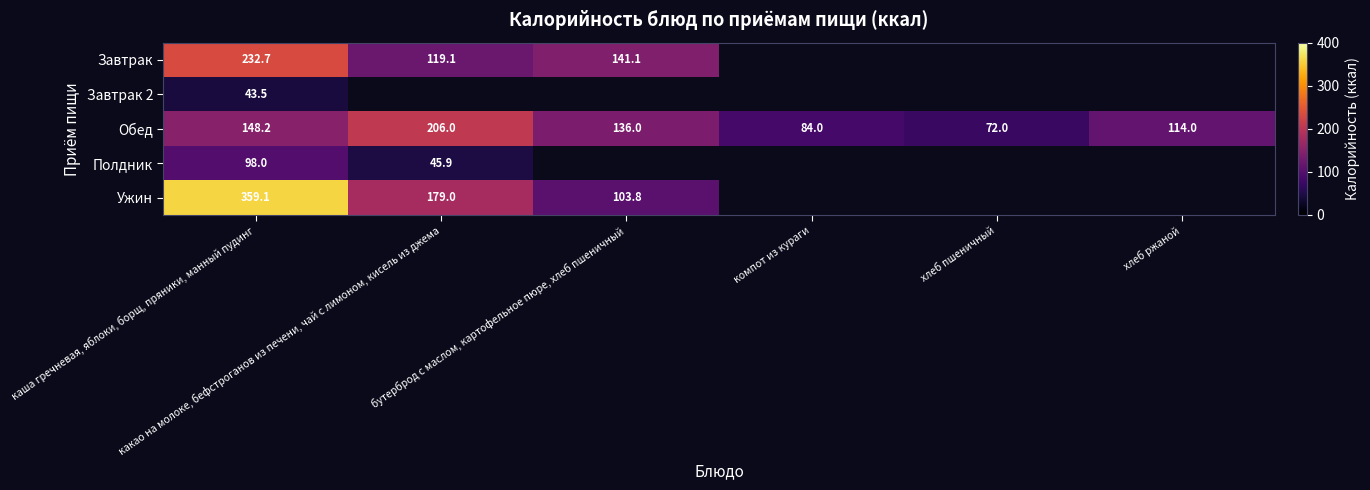

Is the value of Полдник at какао на молоке, бефстроганов из печени, чай с лимоном, кисель из джема greater than the value of Обед at бутерброд с маслом, картофельное пюре, хлеб пшеничный?

No